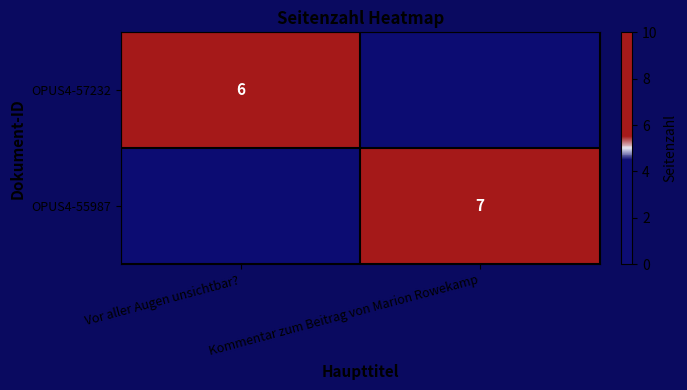

The OPUS4-57232 series shows 6 at Vor aller Augen unsichtbar?. True or false?

True